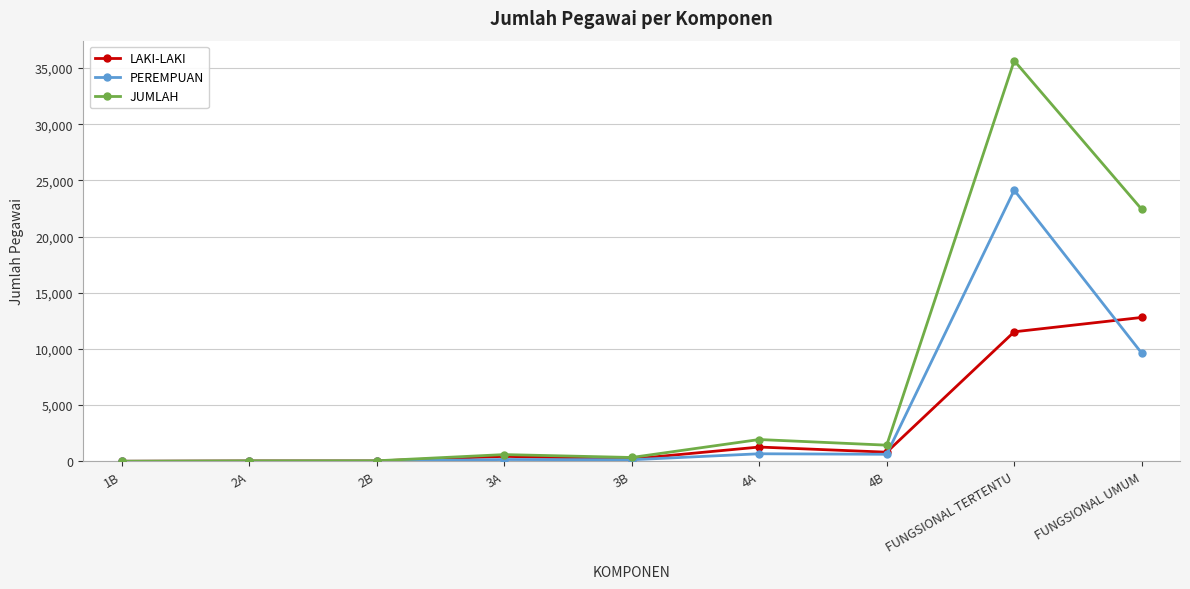

At 4A, list the series in order from largest to smallest.

JUMLAH, LAKI-LAKI, PEREMPUAN